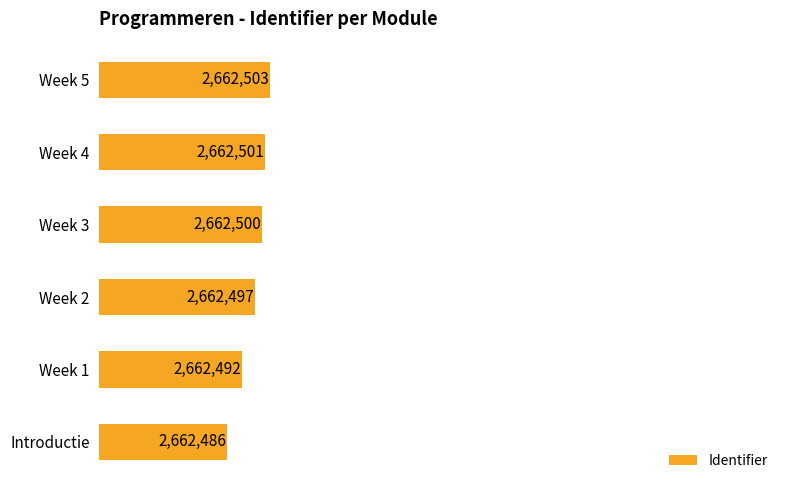

Are the bars grouped side by side (vs. stacked)?

No